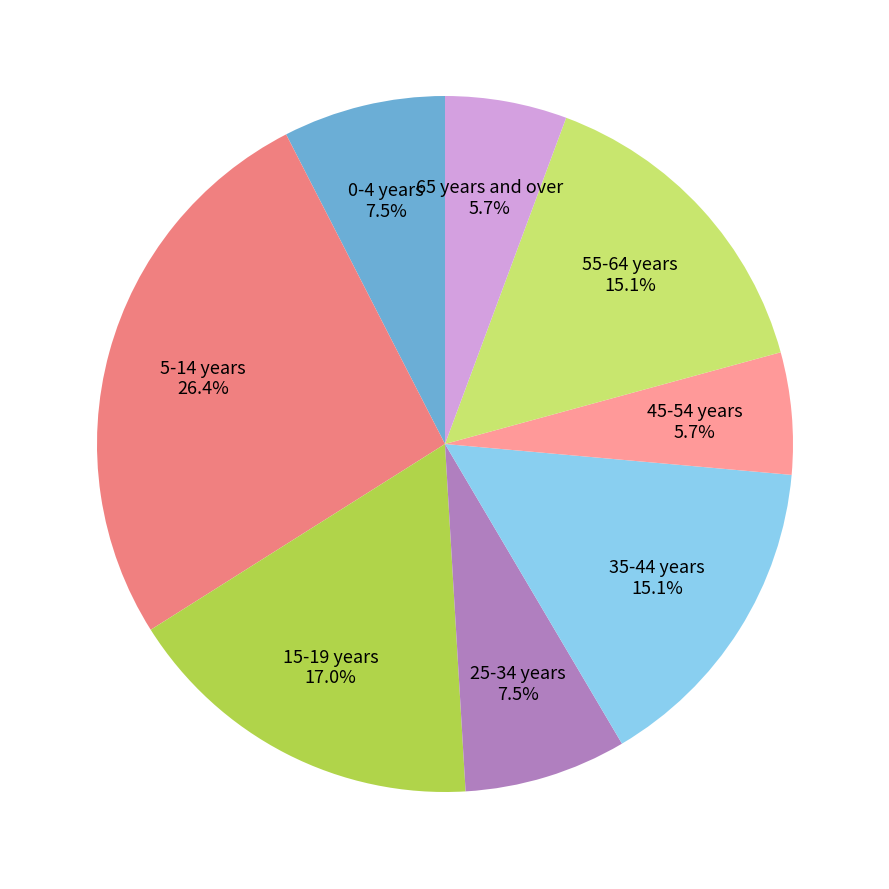

Approximately how many times larger is the value at 45-54 years compared to 15-19 years?

0.3